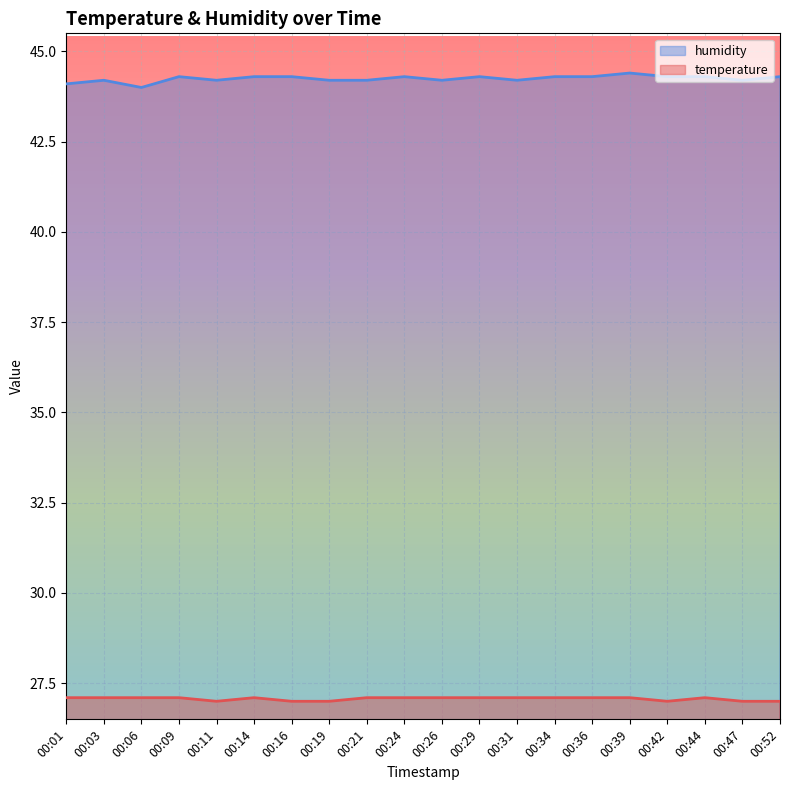

What is the difference between the second highest and minimum values in the temperature series?

0.1